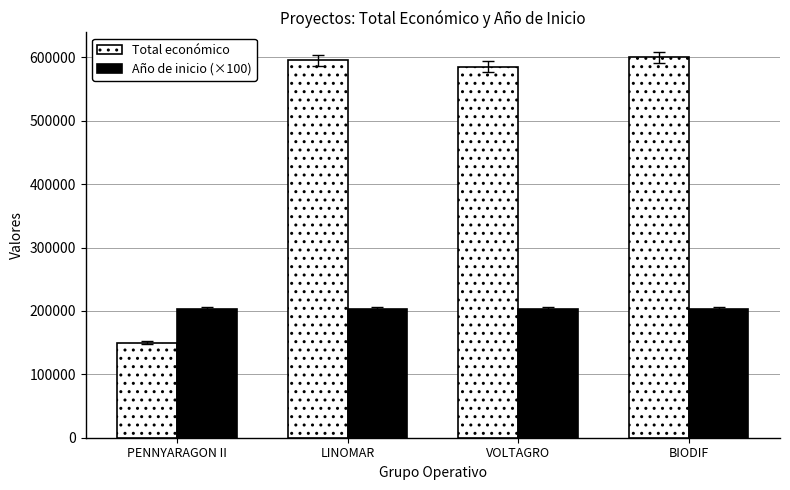

What position from the right is PENNYARAGON II?

4